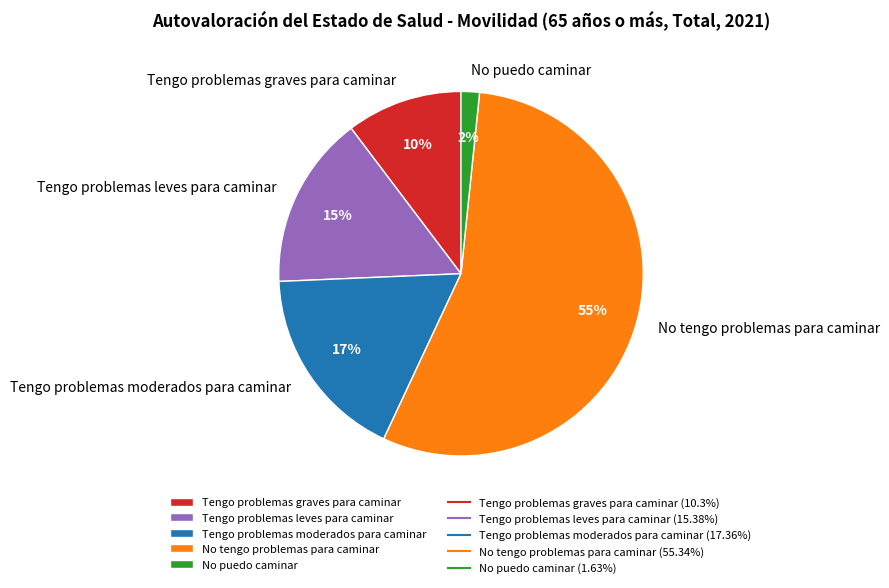

To the nearest percent, what is the difference between the Tengo problemas graves para caminar and Tengo problemas leves para caminar slice percentages?

5%